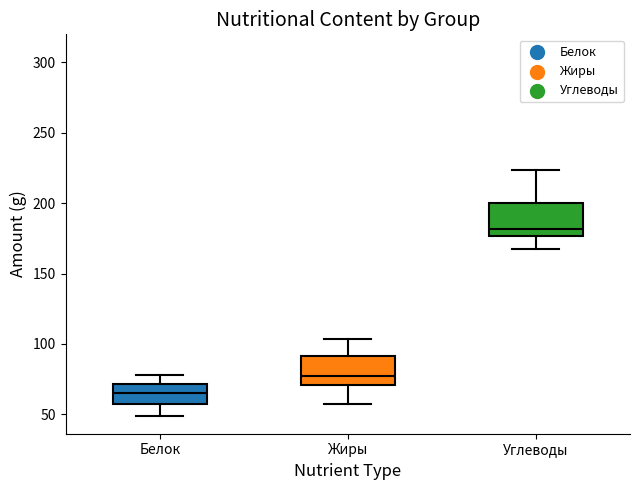

Which box's median line is the lowest?

Белок